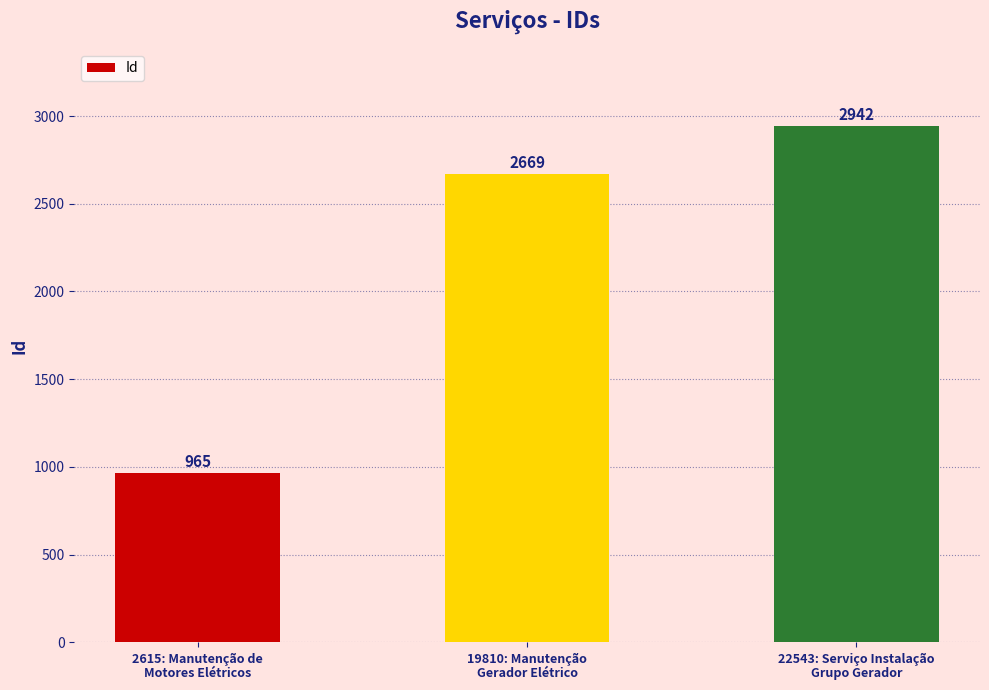

Count the number of data series in this chart.

1